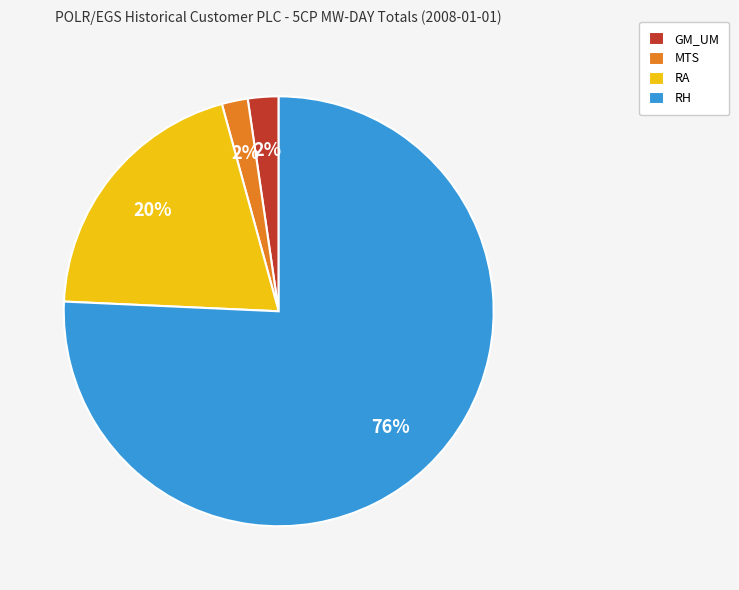

Is there a majority slice in this chart?

Yes